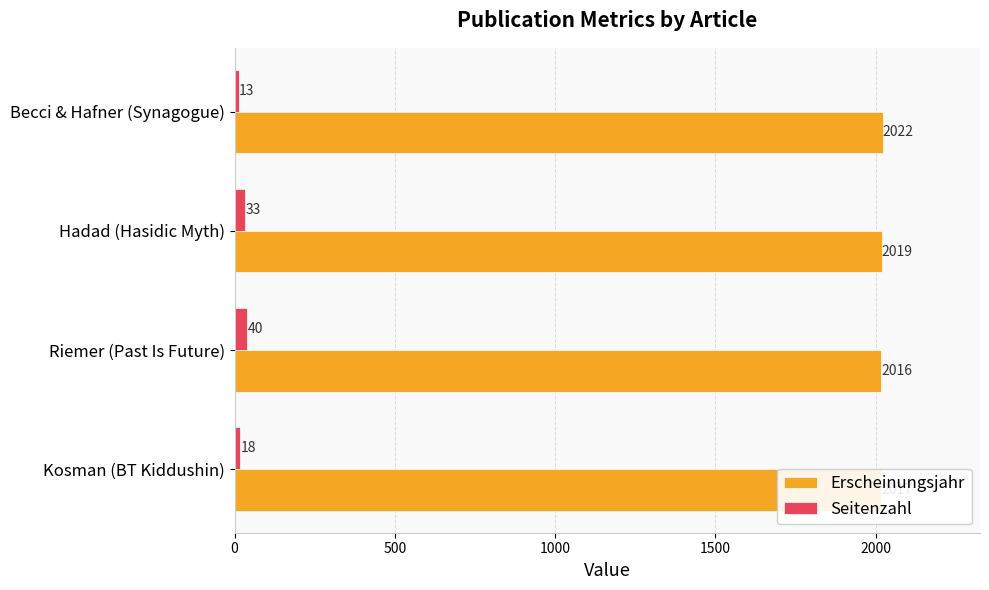

At which category is the sum across all series the highest?

Riemer (Past Is Future)